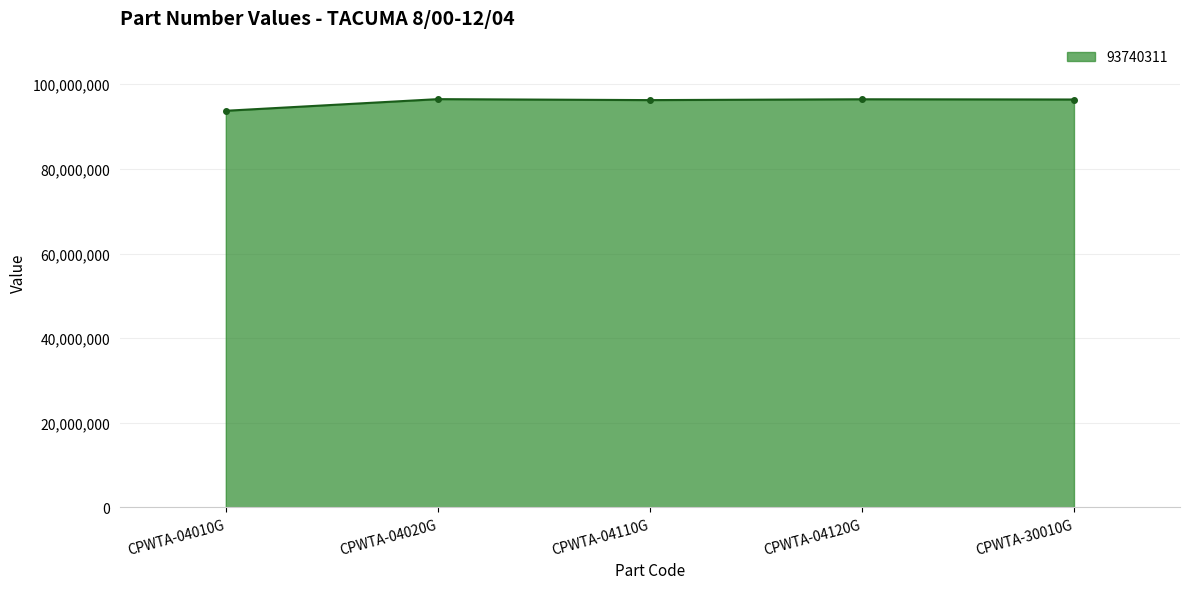

What position from the right is CPWTA-04020G?

4